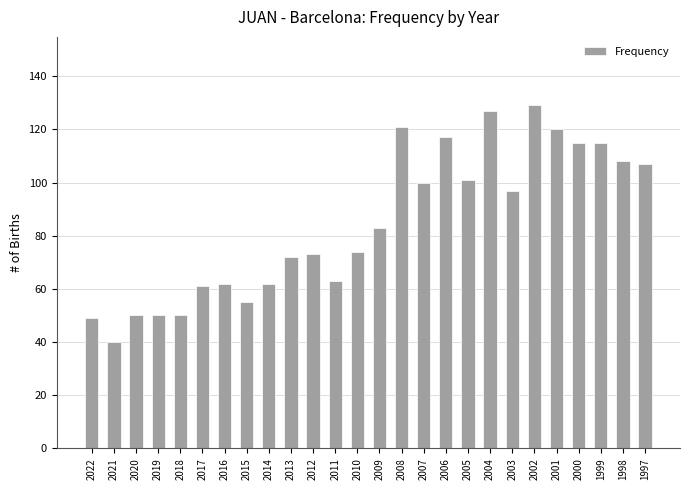

Reading left to right, list all the values displayed in this chart.

2022=49	2021=40	2020=50	2019=50	2018=50	2017=61	2016=62	2015=55	2014=62	2013=72	2012=73	2011=63	2010=74	2009=83	2008=121	2007=100	2006=117	2005=101	2004=127	2003=97	2002=129	2001=120	2000=115	1999=115	1998=108	1997=107